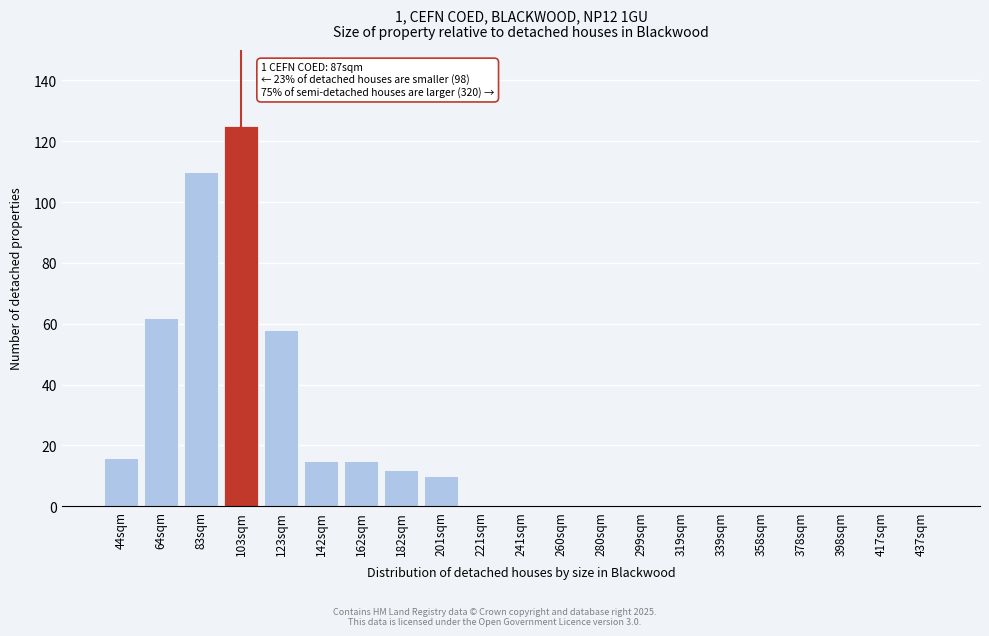

Reading right to left, what are all the values shown in this chart?

437sqm=0	417sqm=0	398sqm=0	378sqm=0	358sqm=0	339sqm=0	319sqm=0	299sqm=0	280sqm=0	260sqm=0	241sqm=0	221sqm=0	201sqm=10	182sqm=12	162sqm=15	142sqm=15	123sqm=58	103sqm=125	83sqm=110	64sqm=62	44sqm=16